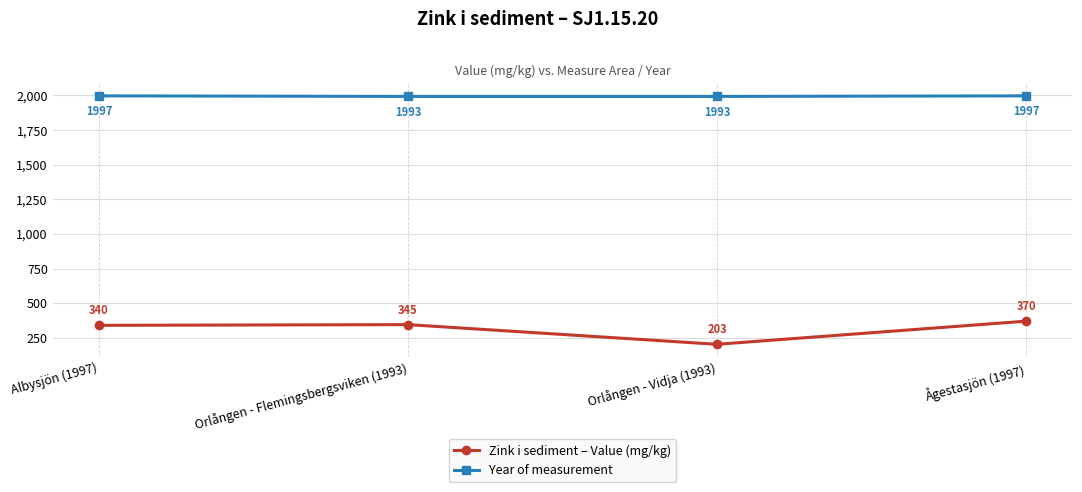

True or false: Zink i sediment – Value (mg/kg) and Year of measurement cross at least once.

False